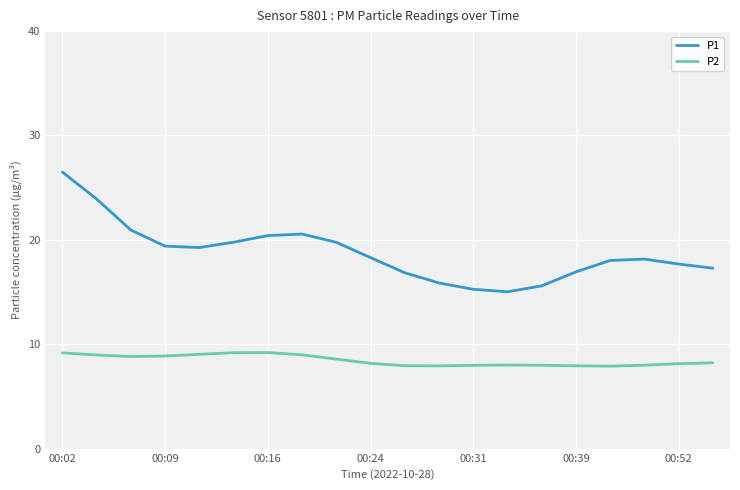

True or false: P1 and P2 cross at least once.

False